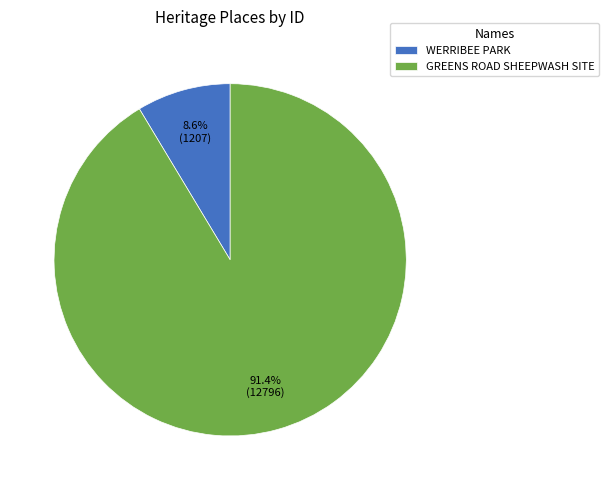

Count the number of slices in the pie.

2